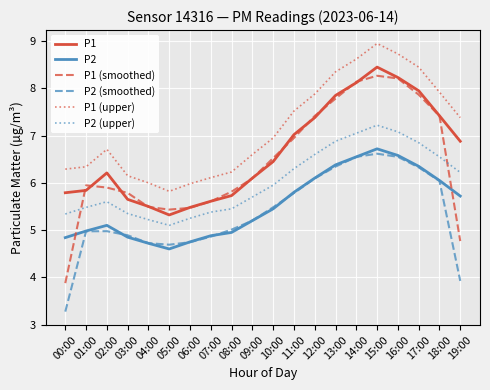

At which category is the sum across all series the highest?

15:00